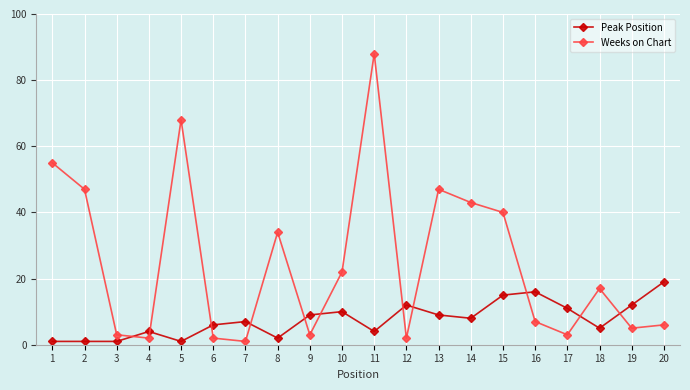

Does the chart display data point markers on the line(s)?

Yes